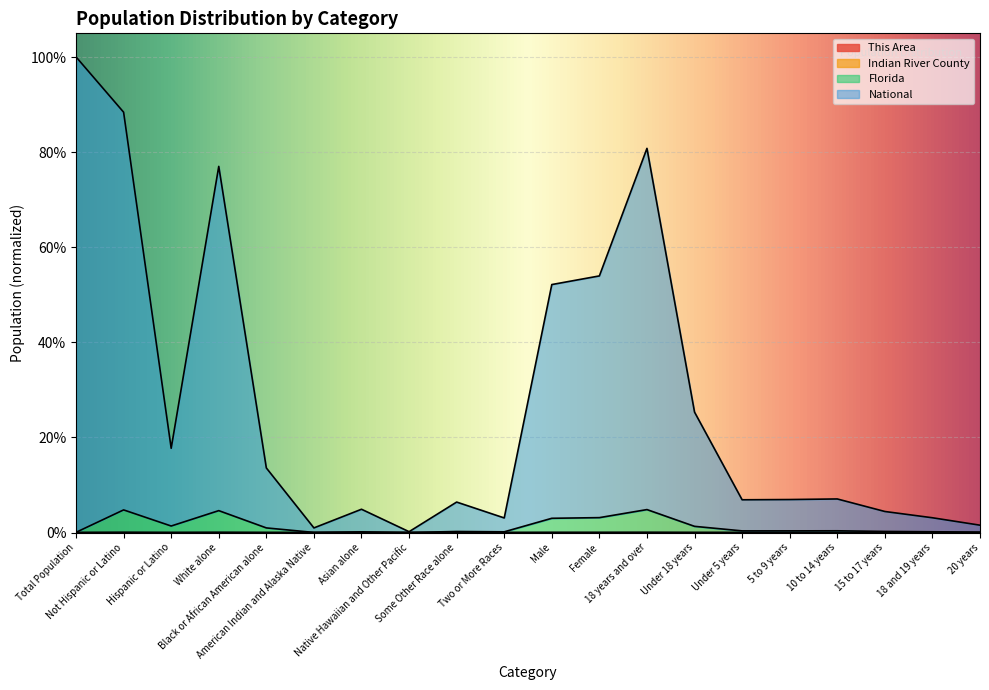

Is it true that Indian River County equals 0.0 at American Indian and Alaska Native?

False